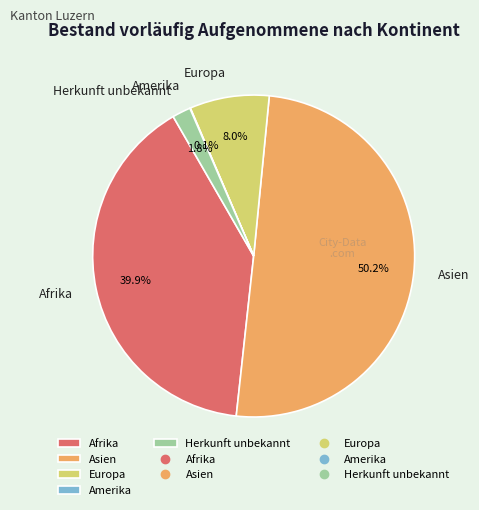

What is the largest slice in the pie chart?

Asien